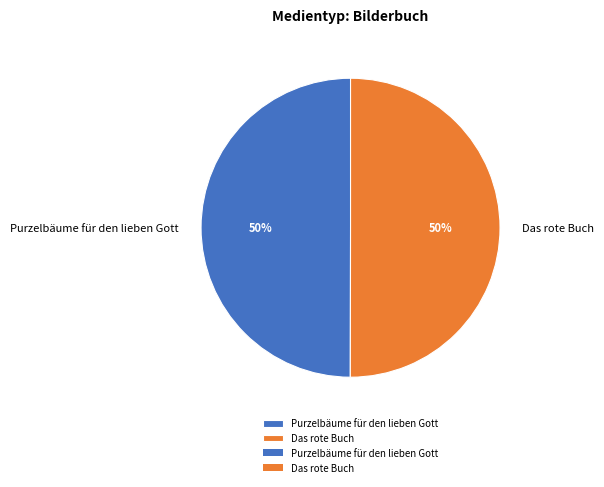

What percentage is the Das rote Buch slice, to the nearest percent?

50%